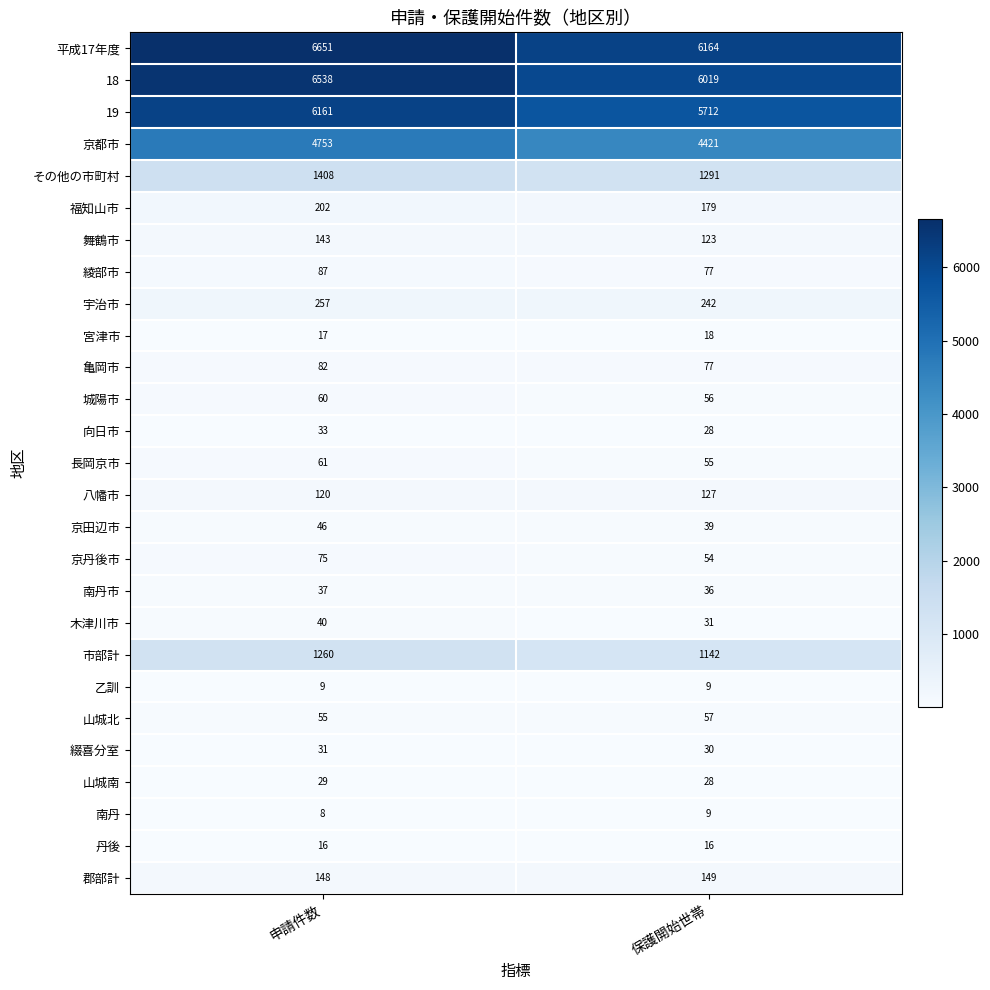

True or false: 向日市 has a value of 28 at 保護開始世帯.

True